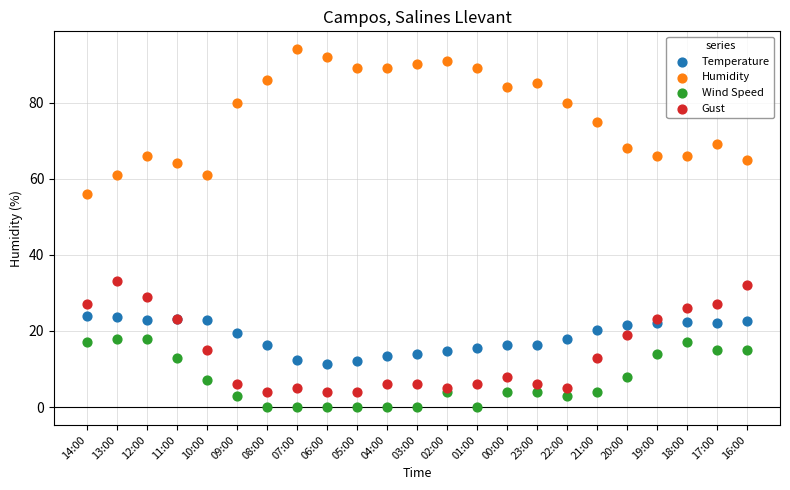

Across all series, what Y value is closest to 47?

56.0